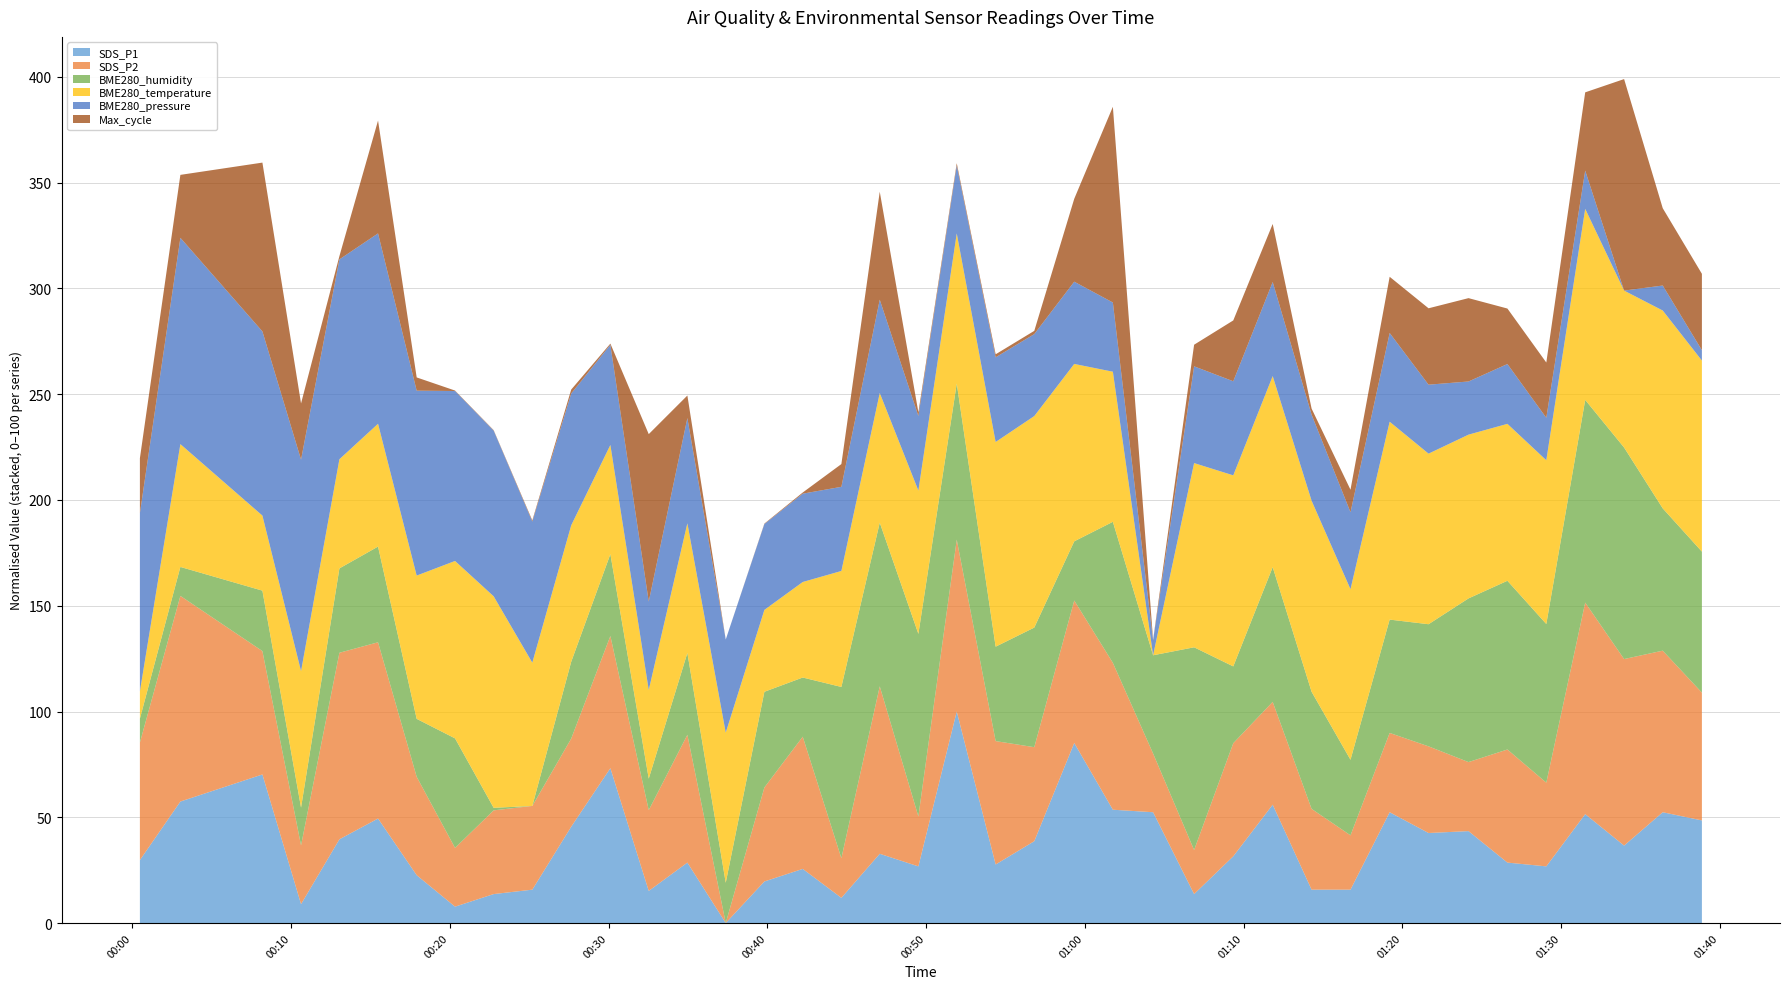

The SDS_P1 series shows 1.5 at 2022/11/06 01:29:04. True or false?

False